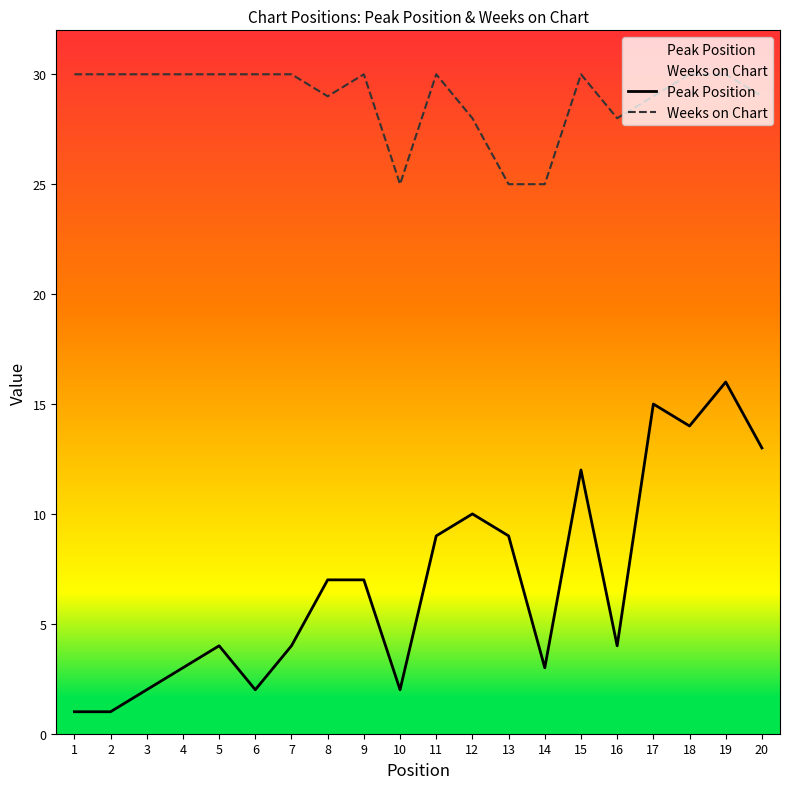

Count the Weeks on Chart values in the range 29 to 30.

15